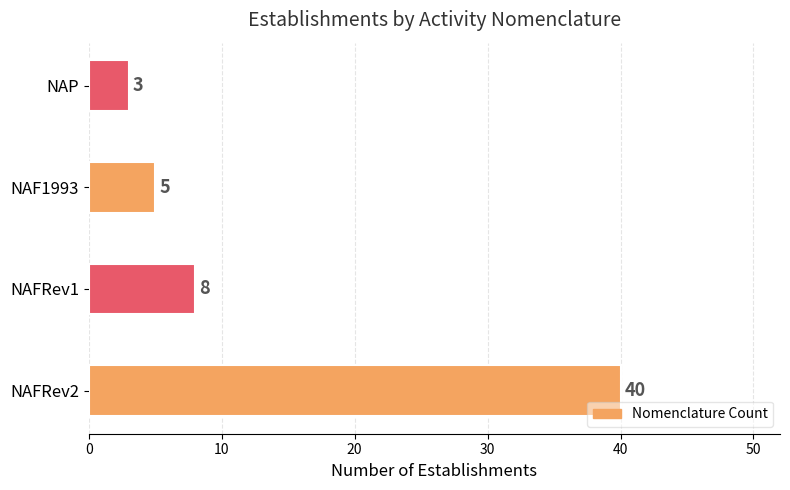

True or false: the data shows 3 at NAFRev1.

False